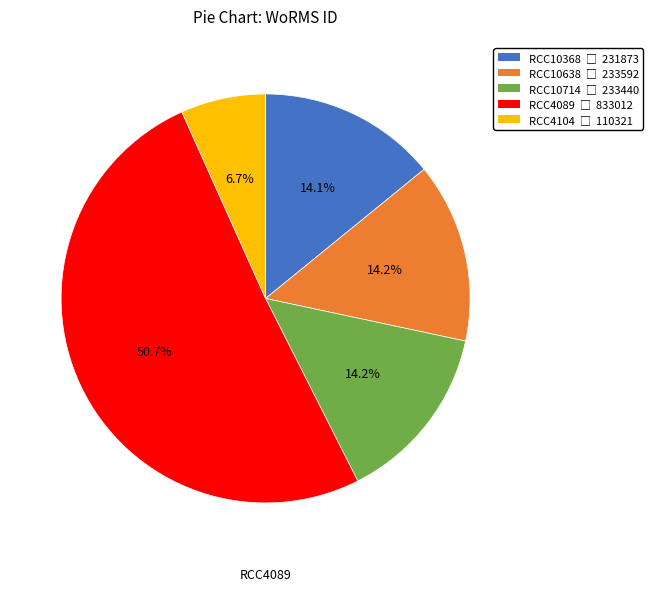

Combined, what portion of the pie is RCC10638 and RCC4104?

20.9%